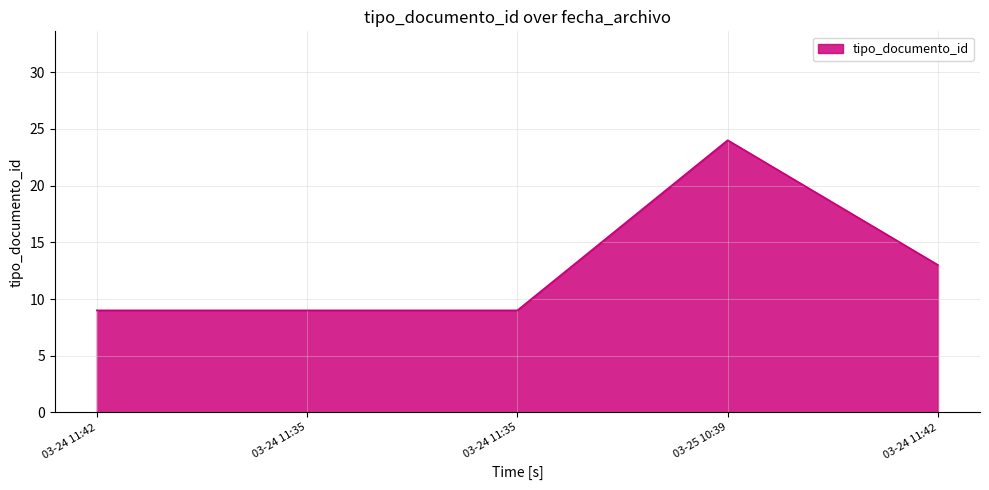

Which category has the highest value across all series?

03-25 10:39